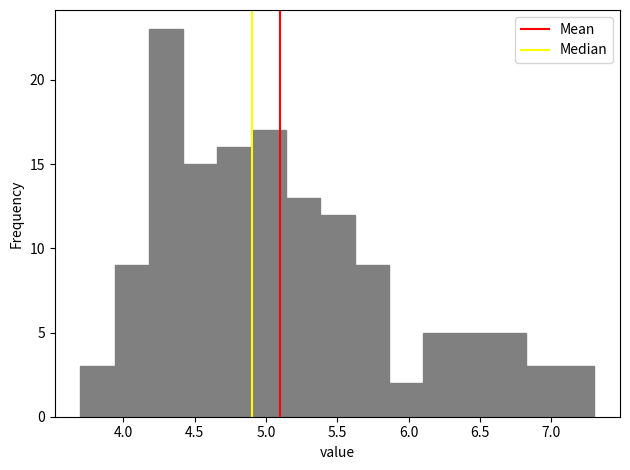

Over which range of the x-axis is the bar tallest?

4.18 to 4.42